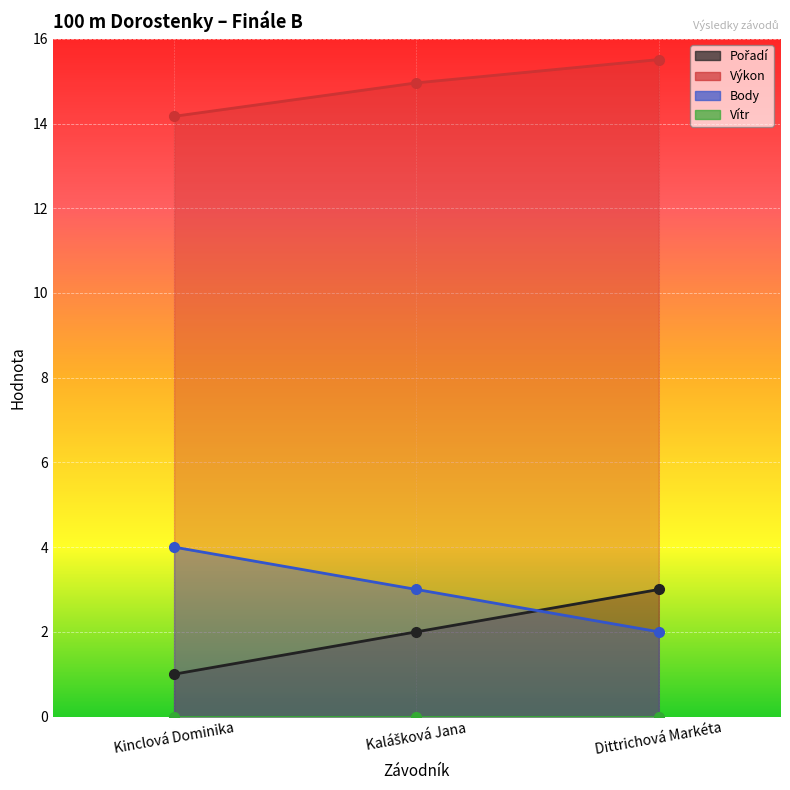

What is the approximate value of Body at Dittrichová Markéta?

2.0